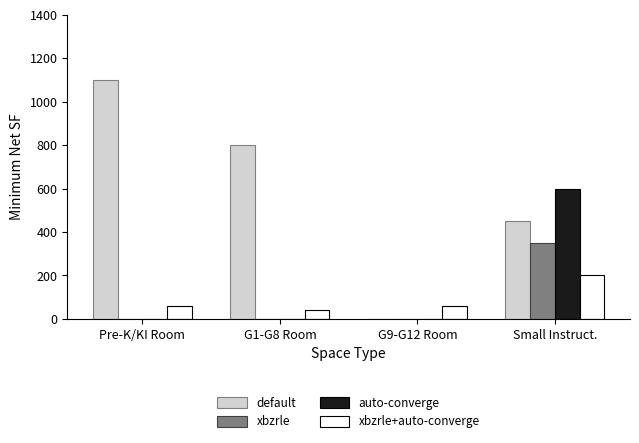

What is the sum of all xbzrle+auto-converge values?

360